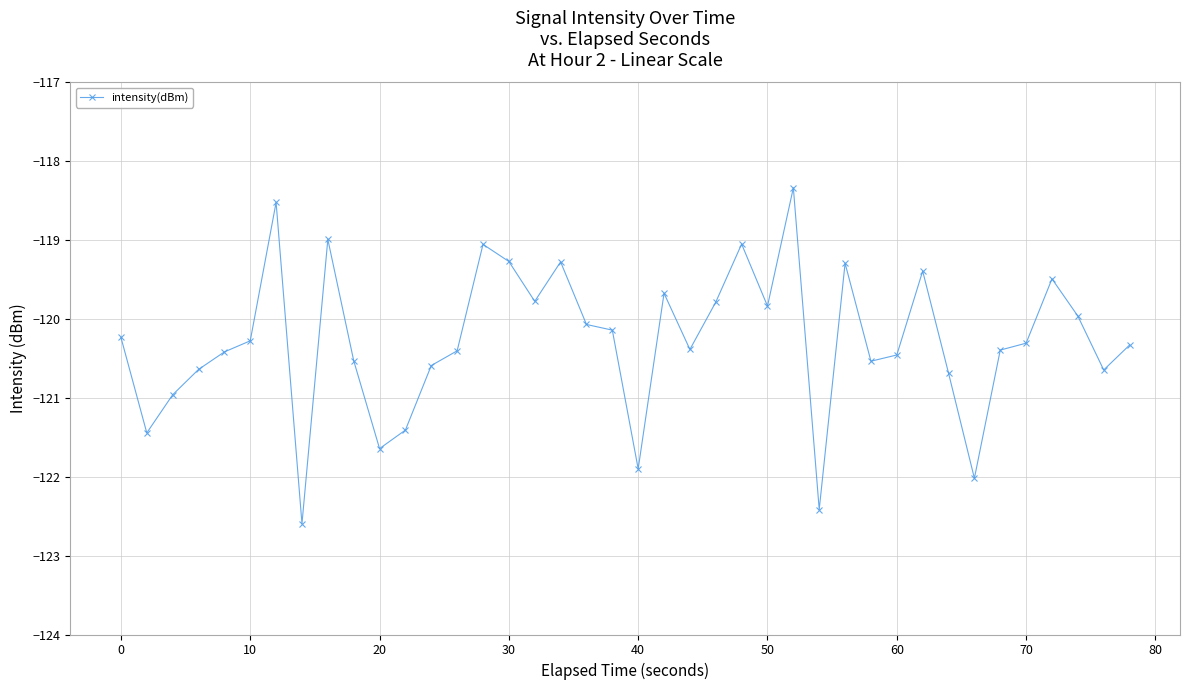

True or false: the data has more than 1 interior local peaks.

True